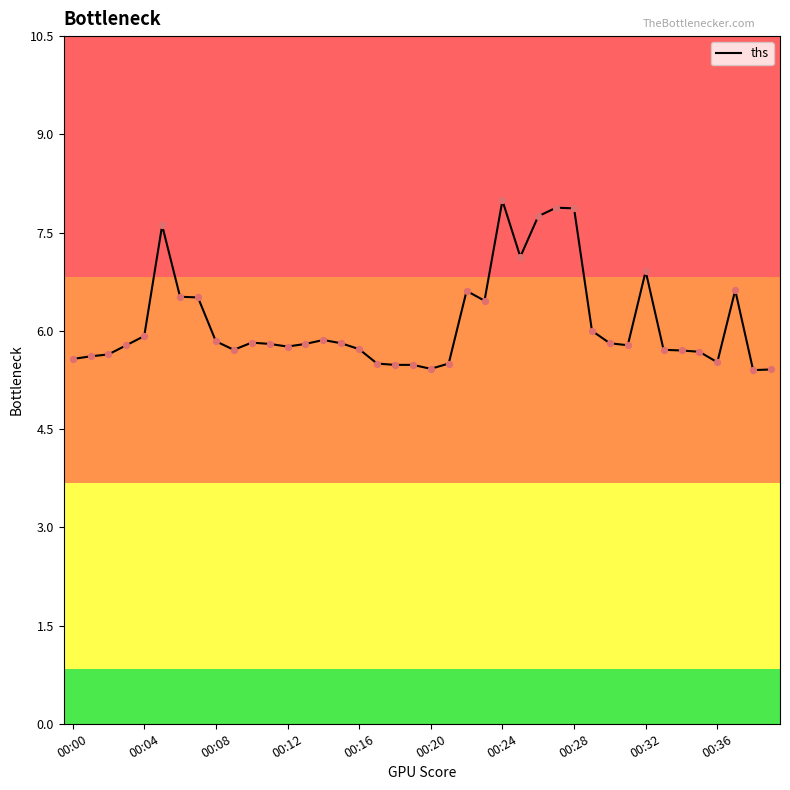

What is the difference between the maximum and minimum values?

2.6